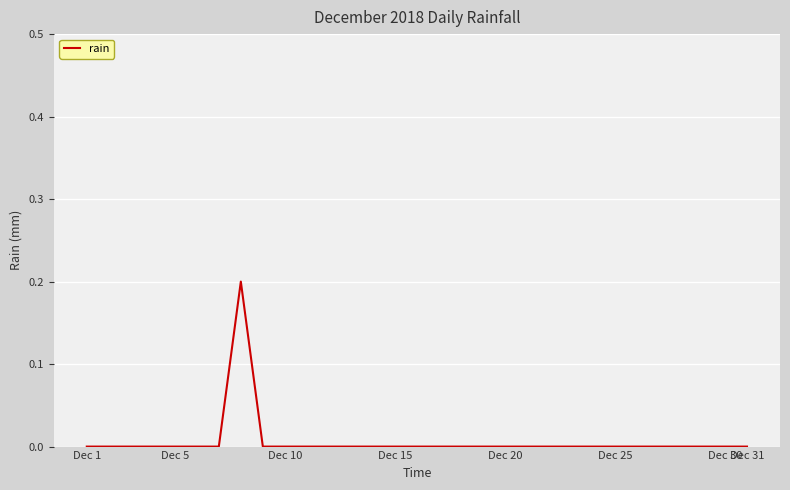

What is the sum of all values?

0.2